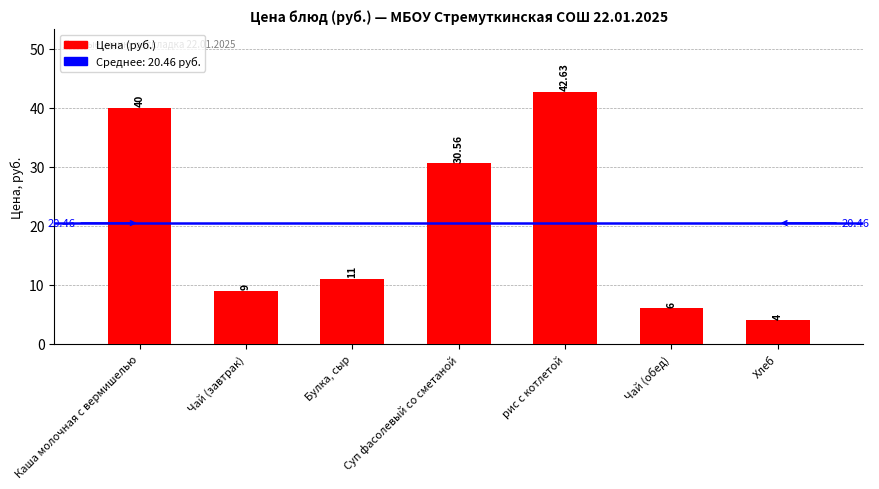

What is the average value?

20.5